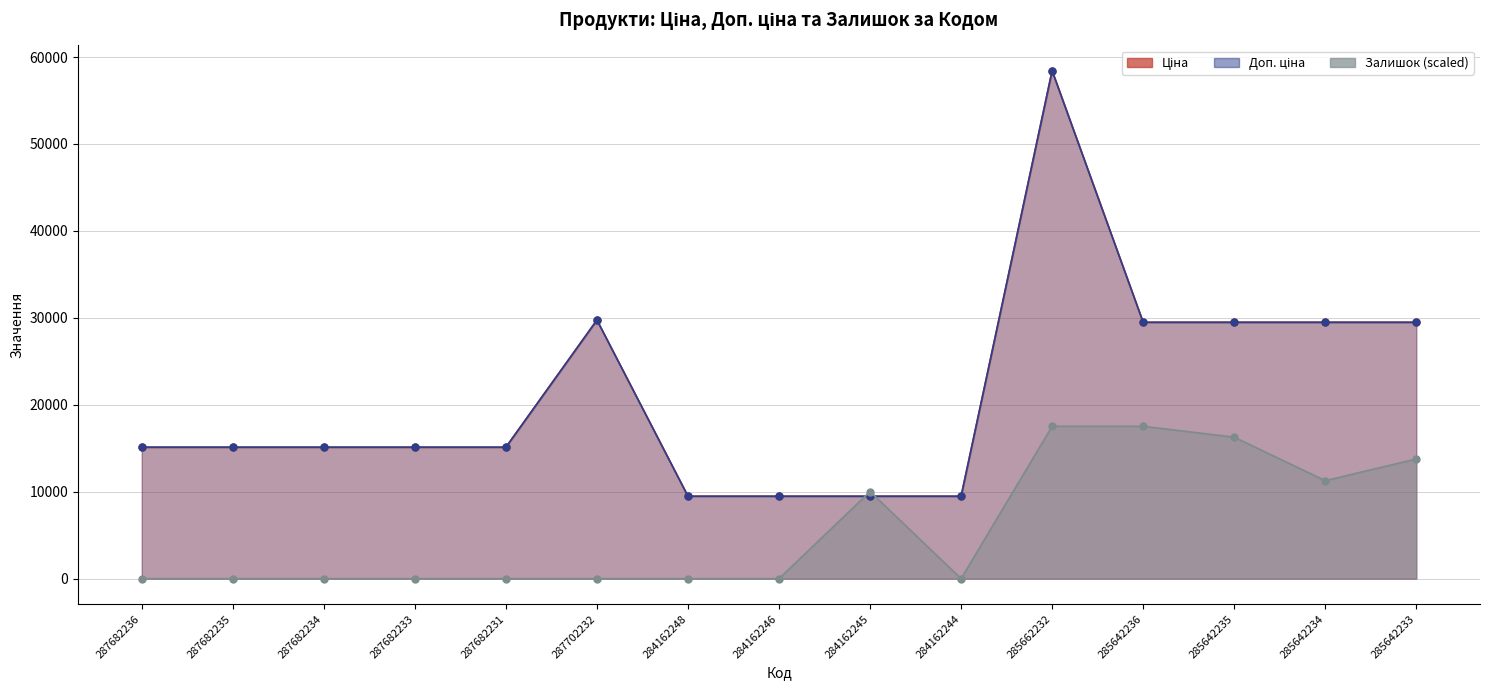

How many distinct data groups are displayed?

3